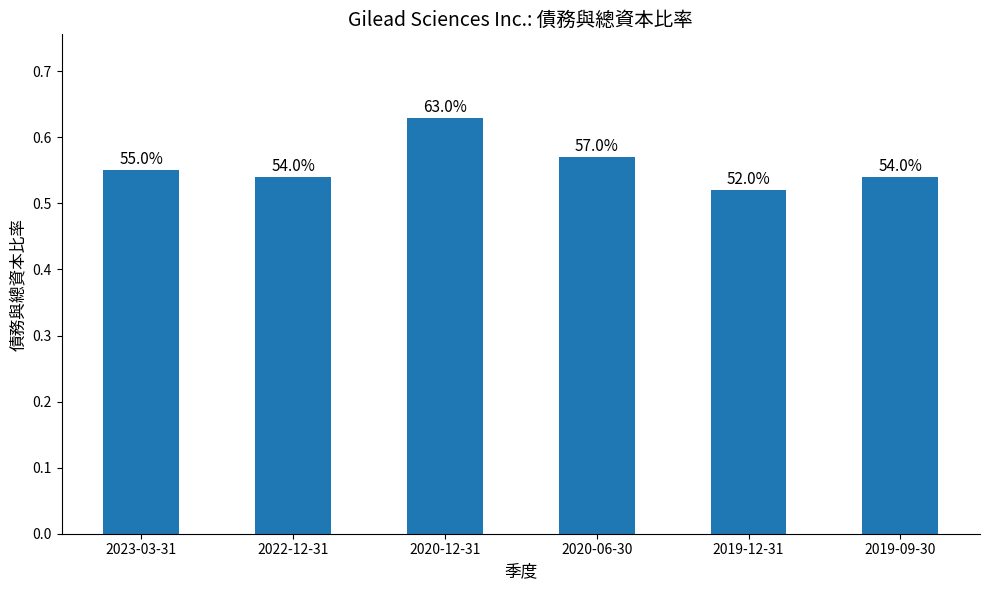

The chart shows a value of 0.8 at 2023-03-31. True or false?

False